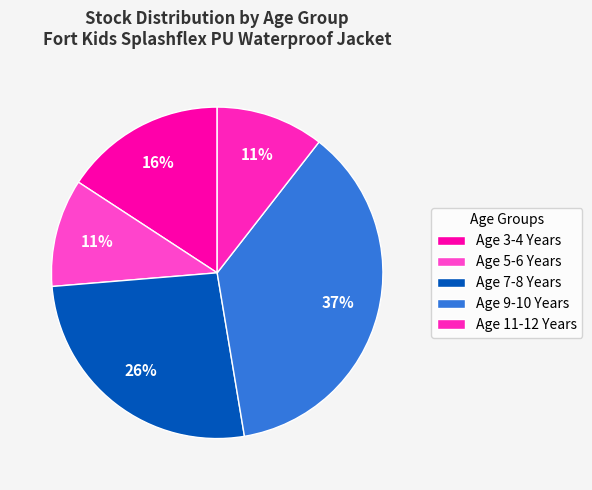

The Age 5-6 Years slice represents 4% of the pie. True or false?

False